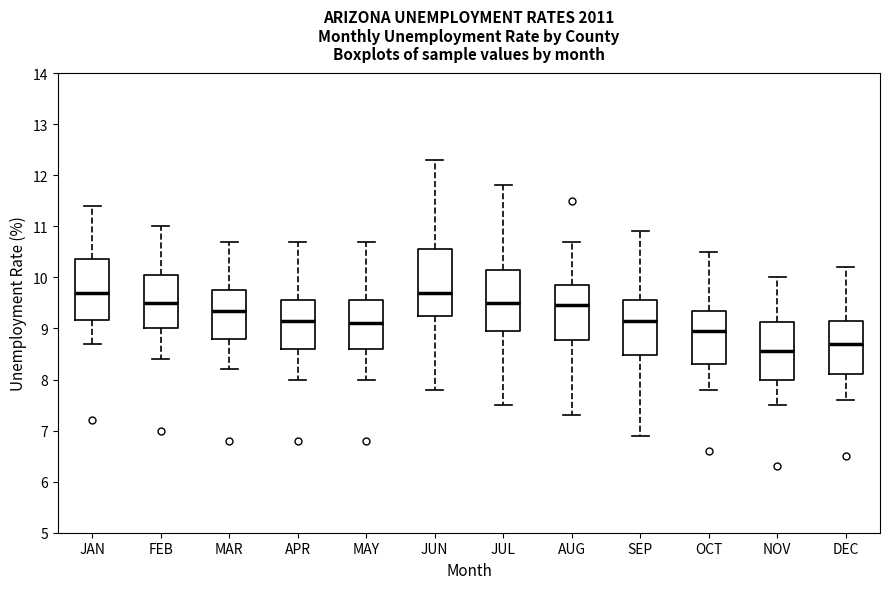

Reading left to right, transcribe this box plot: for each box, give where its median line is, the range the box spans, and where its two whiskers end, as read against the y-axis. The values are not printed on the chart, so give them approximately, as read against the axis.

JAN: median 9.7, box 9.2 to 10.4, whiskers 8.7 to 11.4
FEB: median 9.5, box 9.0 to 10.1, whiskers 8.4 to 11.0
MAR: median 9.4, box 8.8 to 9.8, whiskers 8.2 to 10.7
APR: median 9.2, box 8.6 to 9.6, whiskers 8.0 to 10.7
MAY: median 9.1, box 8.6 to 9.6, whiskers 8.0 to 10.7
JUN: median 9.7, box 9.3 to 10.6, whiskers 7.8 to 12.3
JUL: median 9.5, box 9.0 to 10.2, whiskers 7.5 to 11.8
AUG: median 9.5, box 8.8 to 9.9, whiskers 7.3 to 10.7
SEP: median 9.2, box 8.5 to 9.6, whiskers 6.9 to 10.9
OCT: median 9.0, box 8.3 to 9.4, whiskers 7.8 to 10.5
NOV: median 8.6, box 8.0 to 9.1, whiskers 7.5 to 10.0
DEC: median 8.7, box 8.1 to 9.2, whiskers 7.6 to 10.2